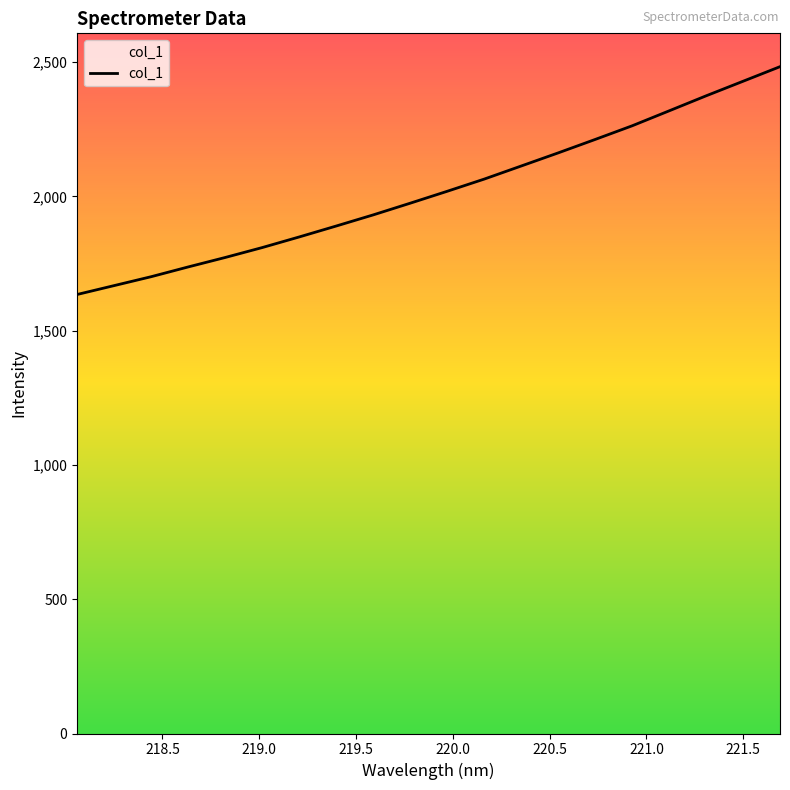

What is the difference between the maximum and minimum values?

848.2